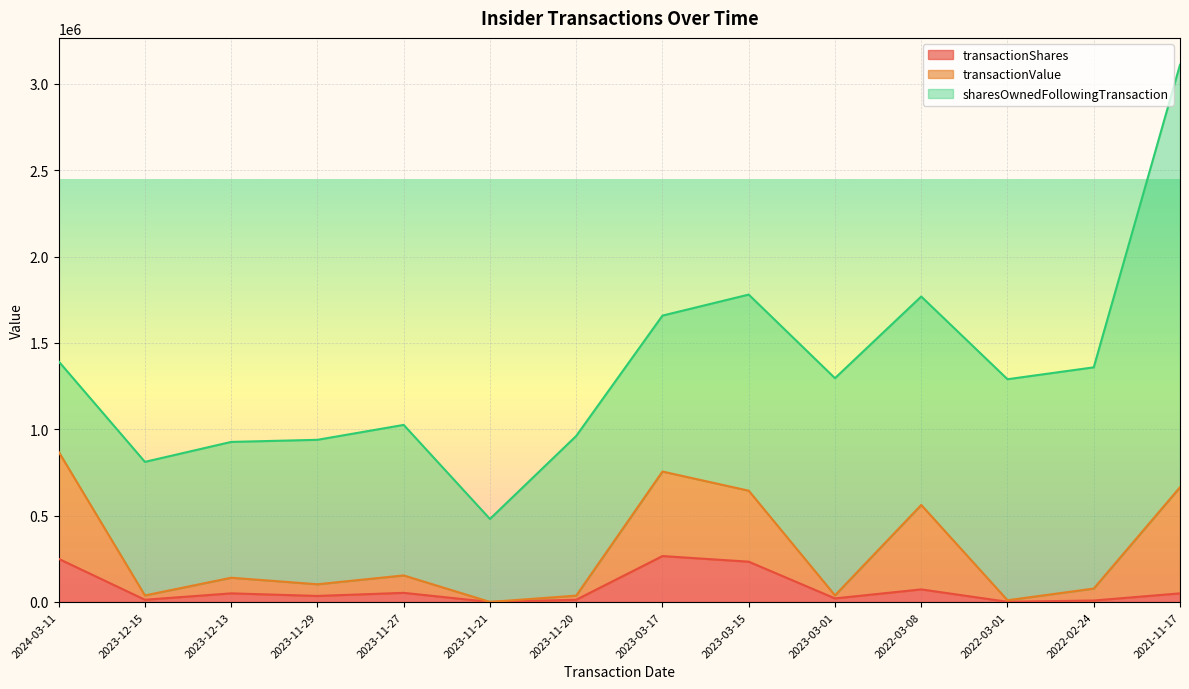

True or false: transactionValue and transactionShares intersect in this chart.

False